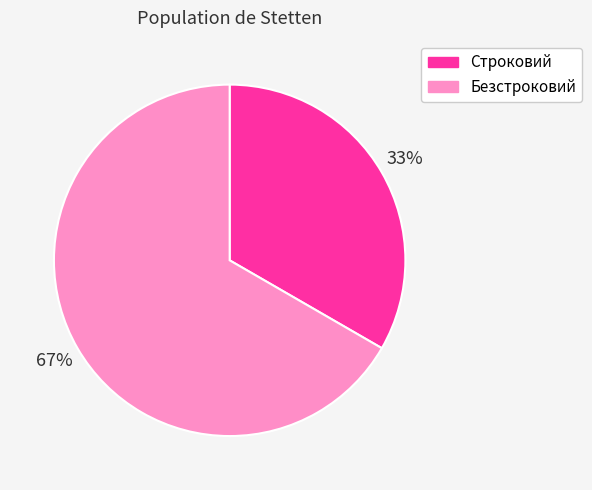

Which slice is the smallest?

Строковий